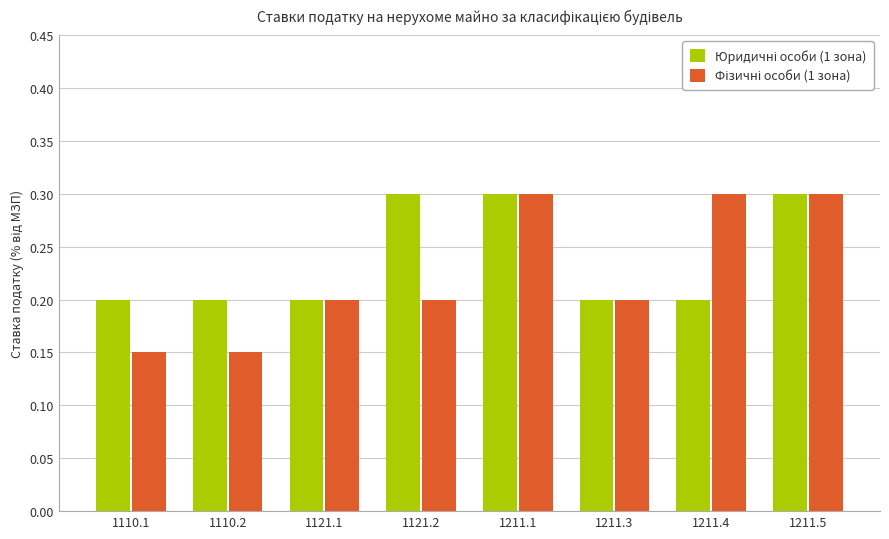

What position from the right is 1211.4?

2